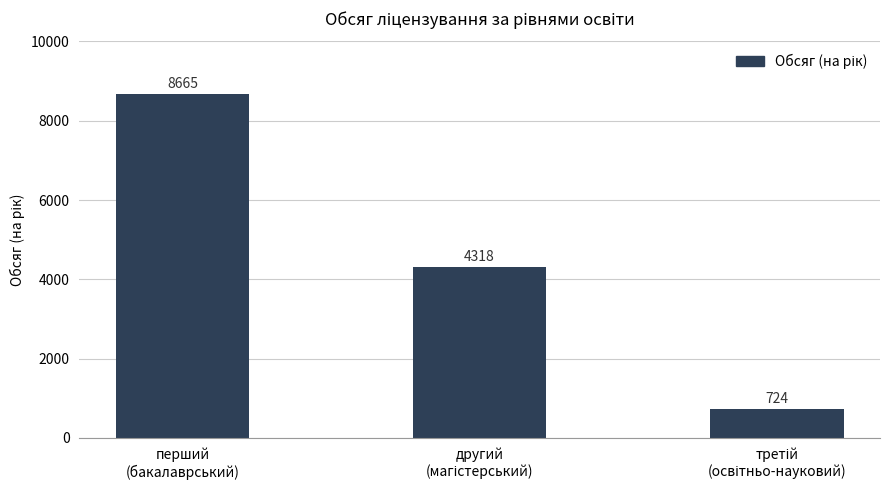

What is the value of the 3rd bar from the left?

724